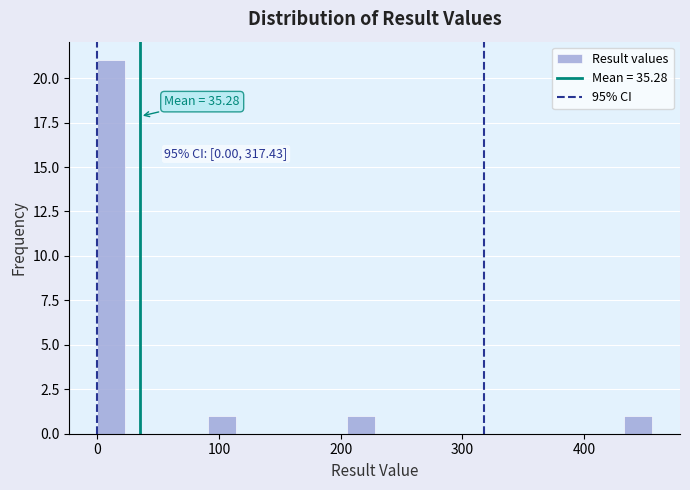

Around what value on the x-axis is the tallest bar? Give the approximate position of its centre, as read against the axis.

10